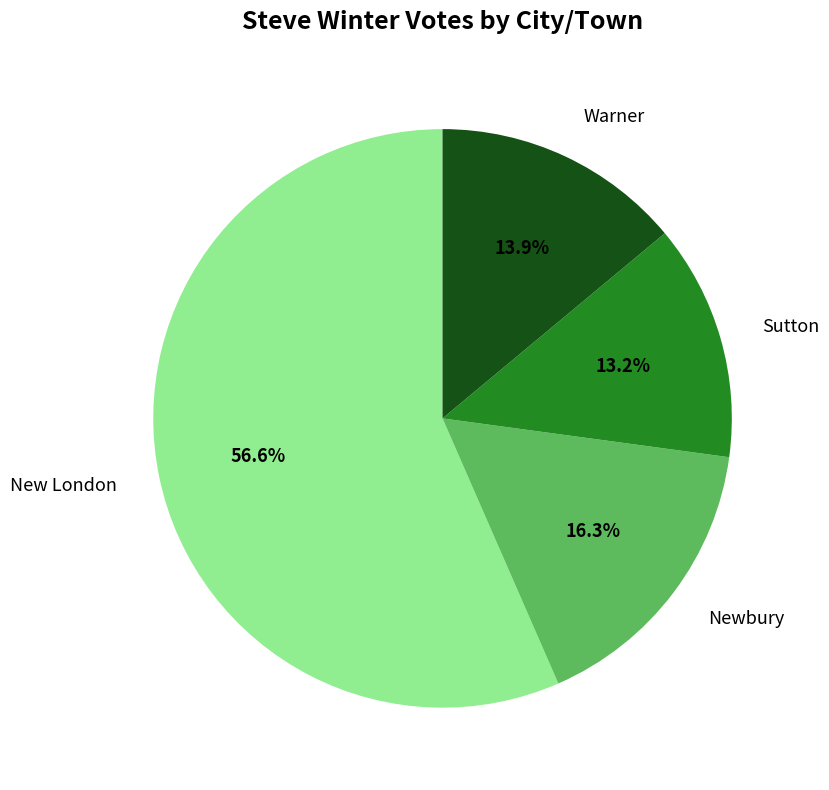

Is there a majority slice in this chart?

Yes